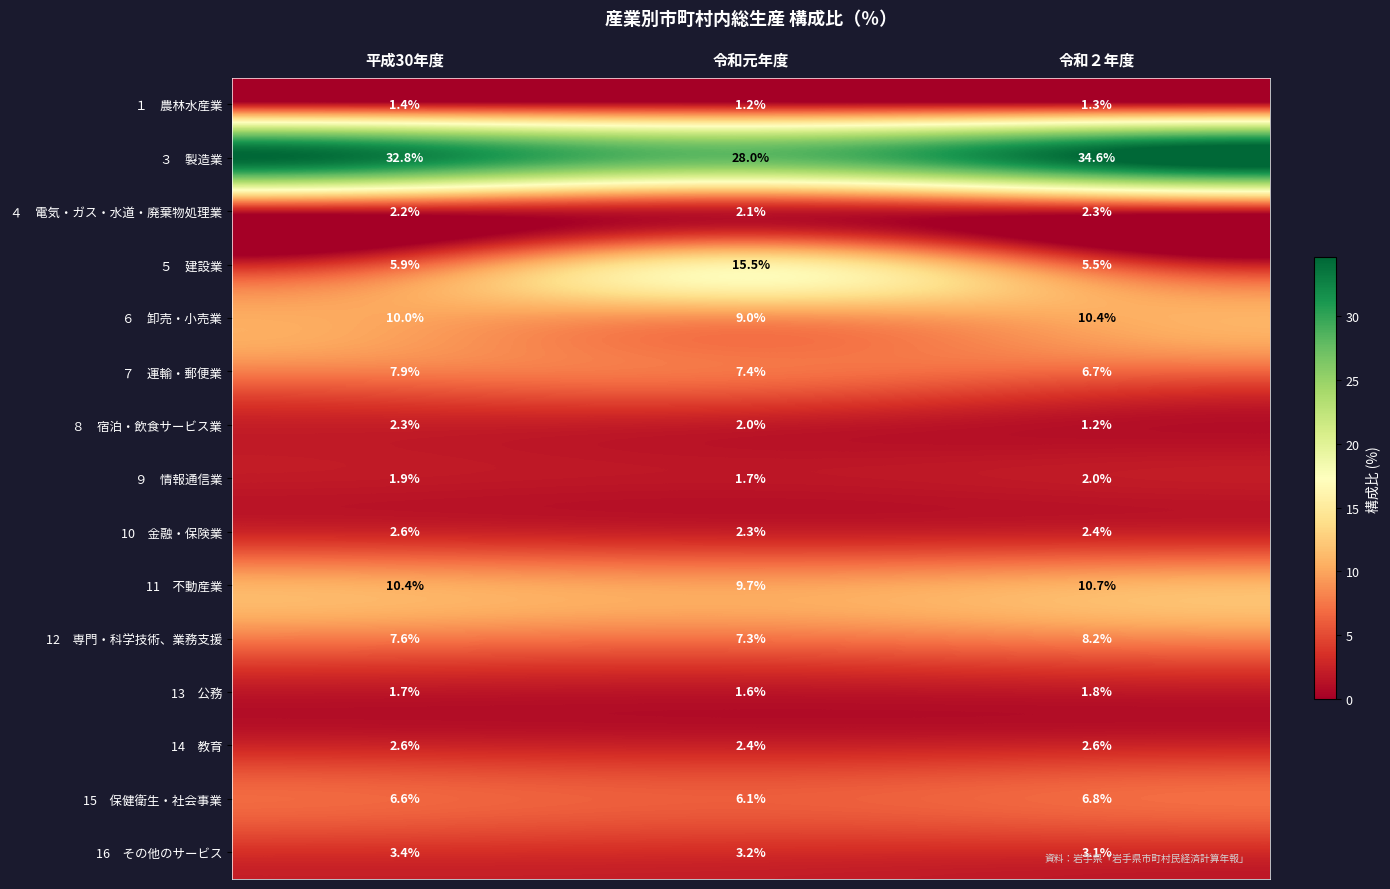

At which category is the sum across all series the highest?

令和２年度